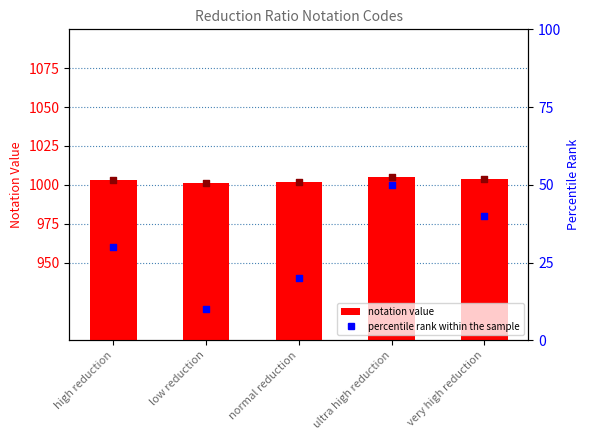

Which series contains the lowest Y value?

percentile rank within the sample